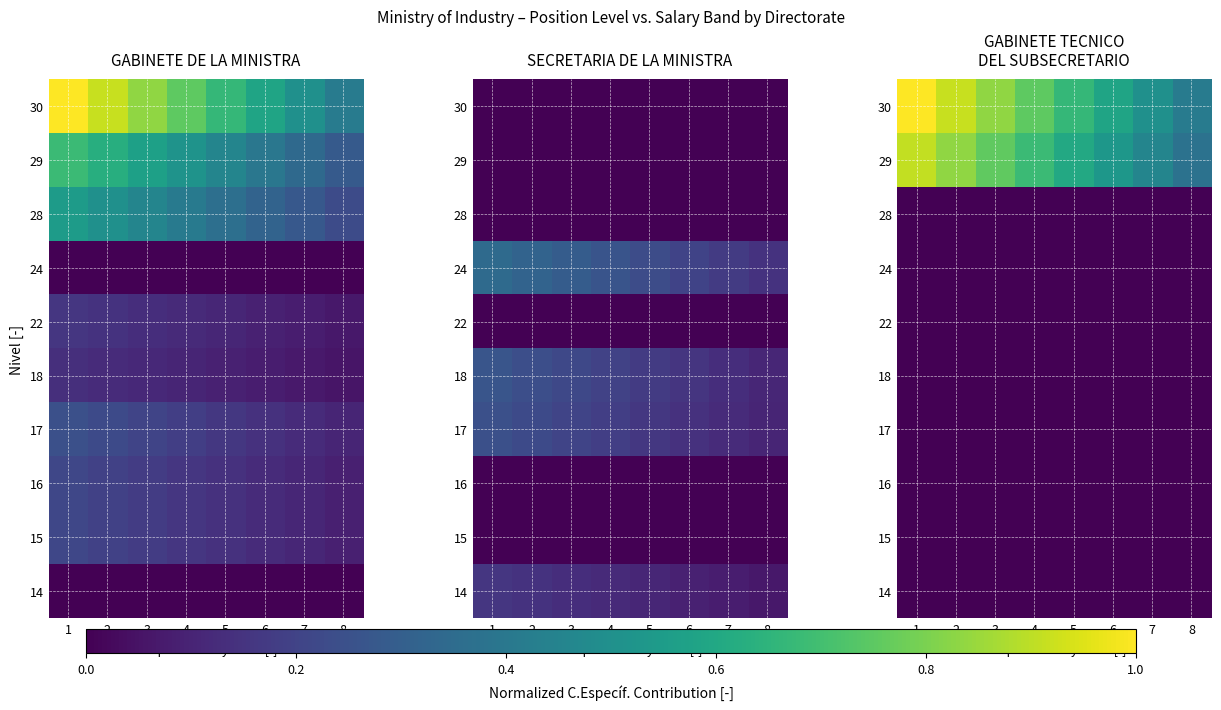

What is the maximum value shown in the chart?

1.0